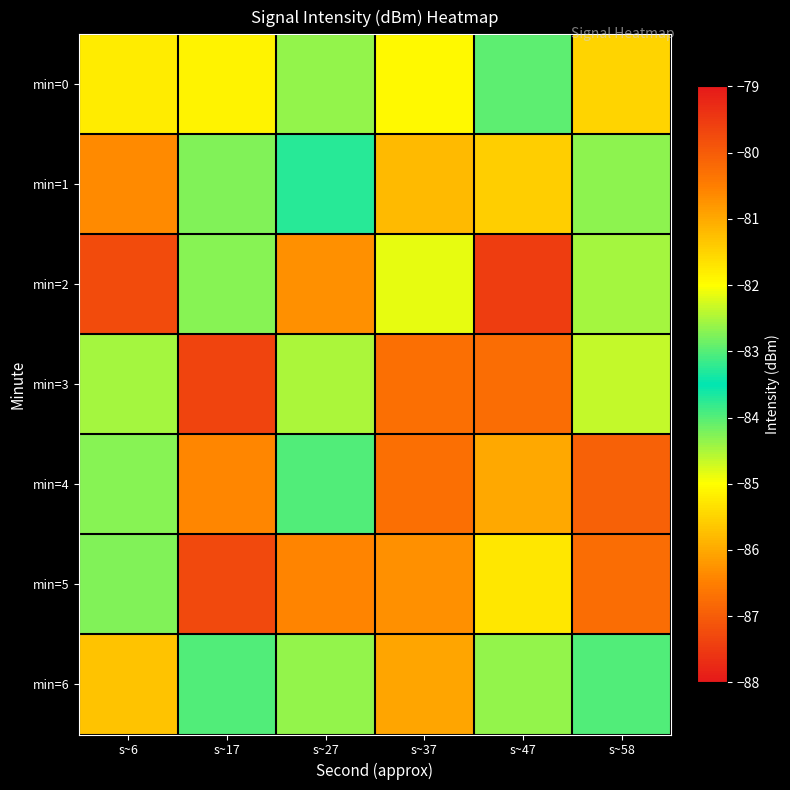

Which series has the widest spread of values?

min=2